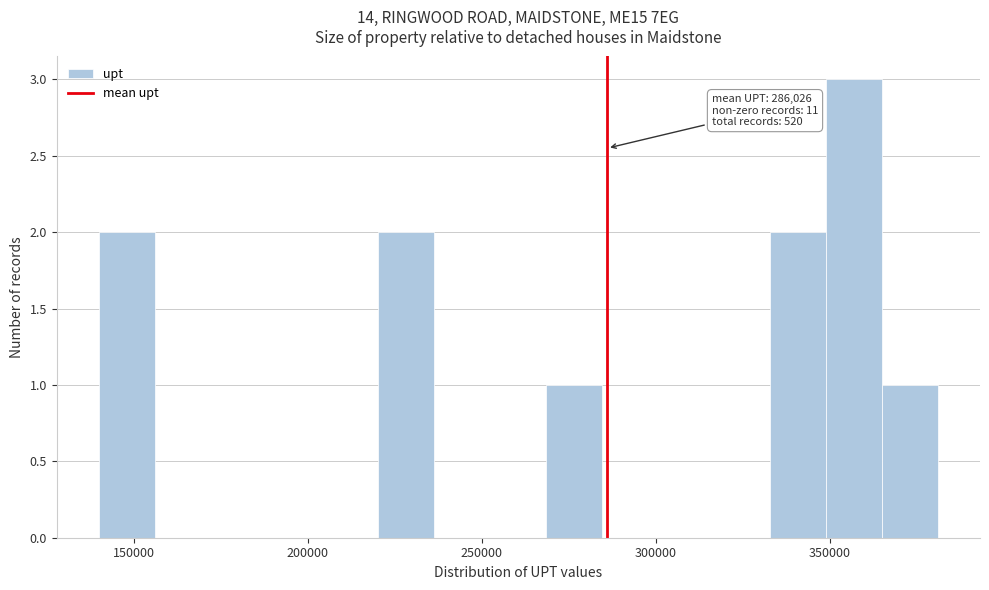

Read against the x-axis, roughly where is the centre of the tallest bar?

355000